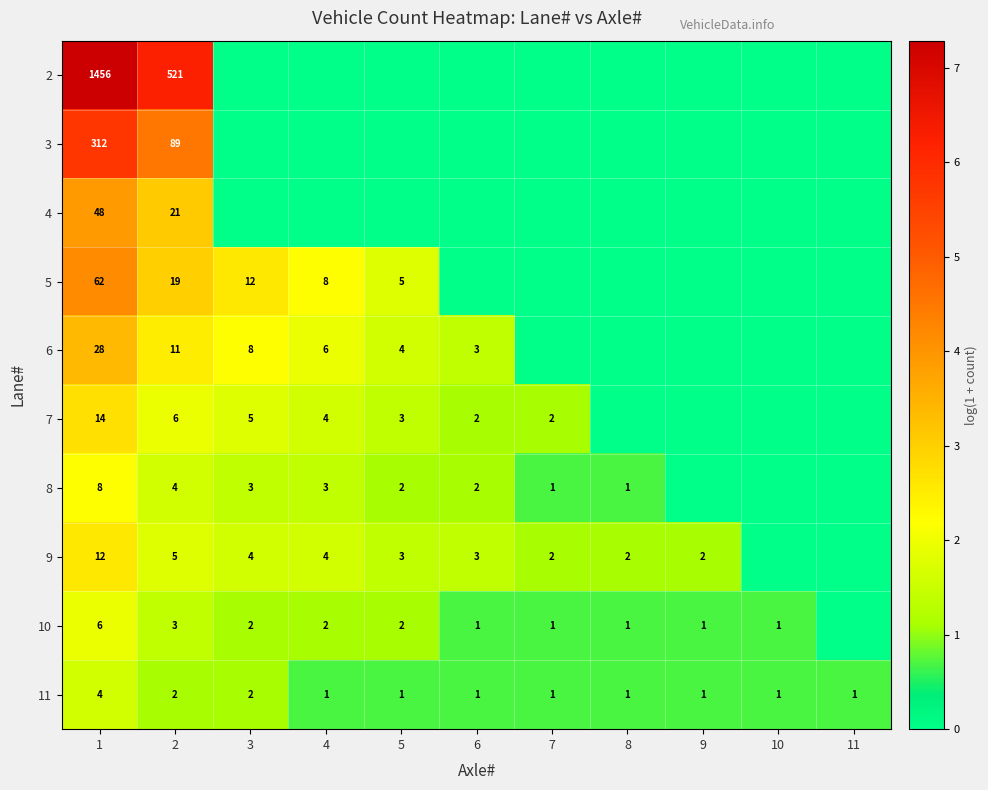

The value of 11 at 10 is 0. True or false?

False